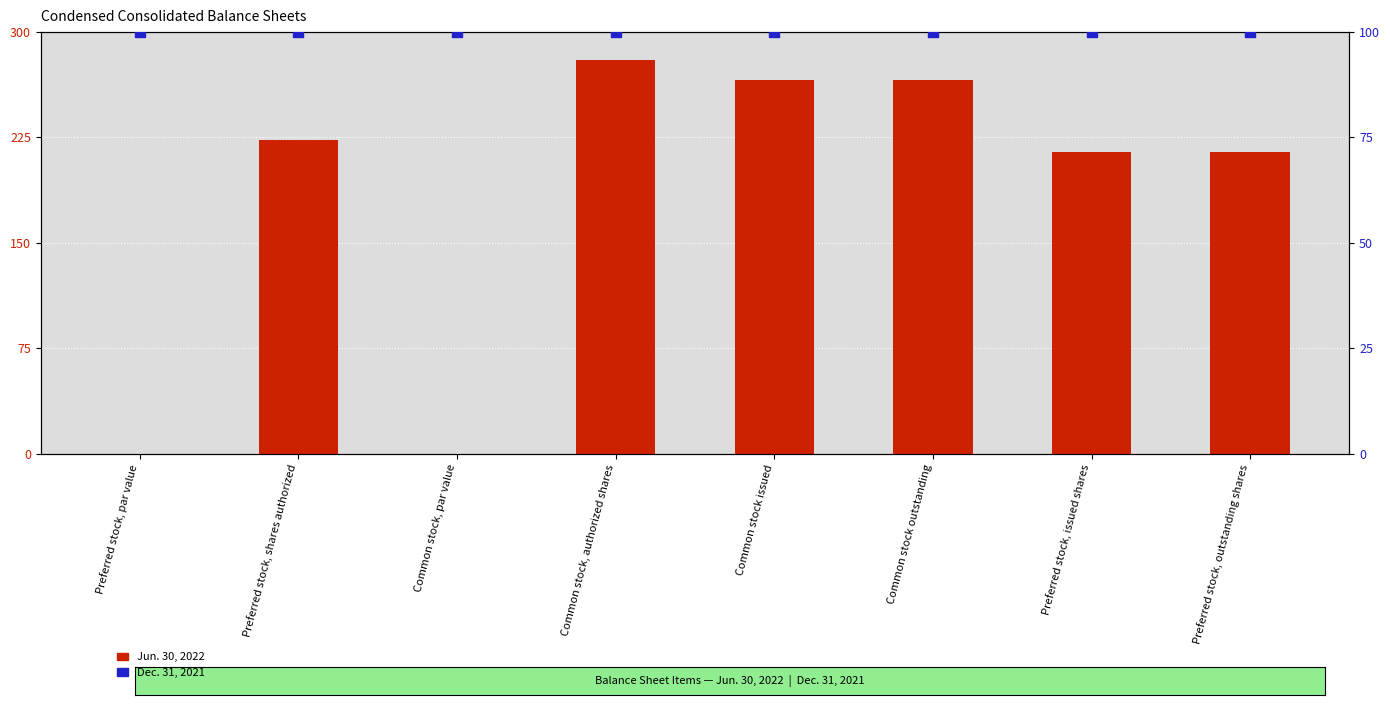

What are all the series names shown in the legend?

Jun. 30, 2022, Dec. 31, 2021